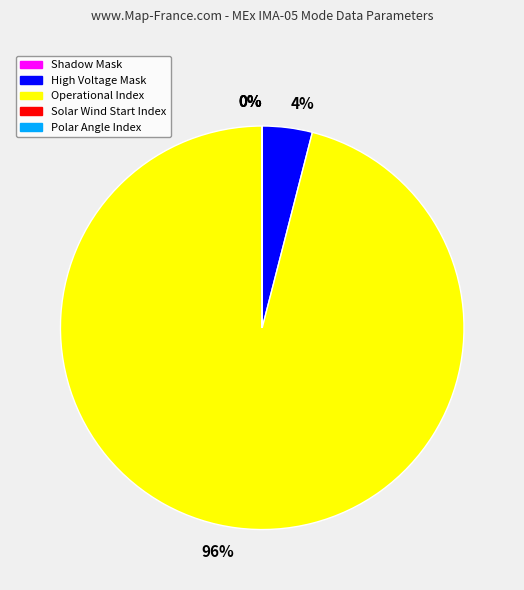

Is there any slice that represents more than half of the pie?

Yes